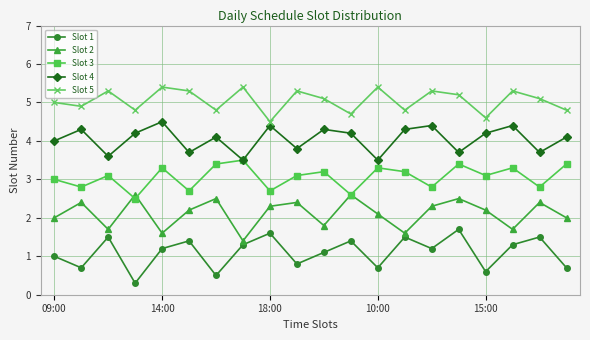

True or false: Slot 3 has more than 1 points higher than both neighbors.

True